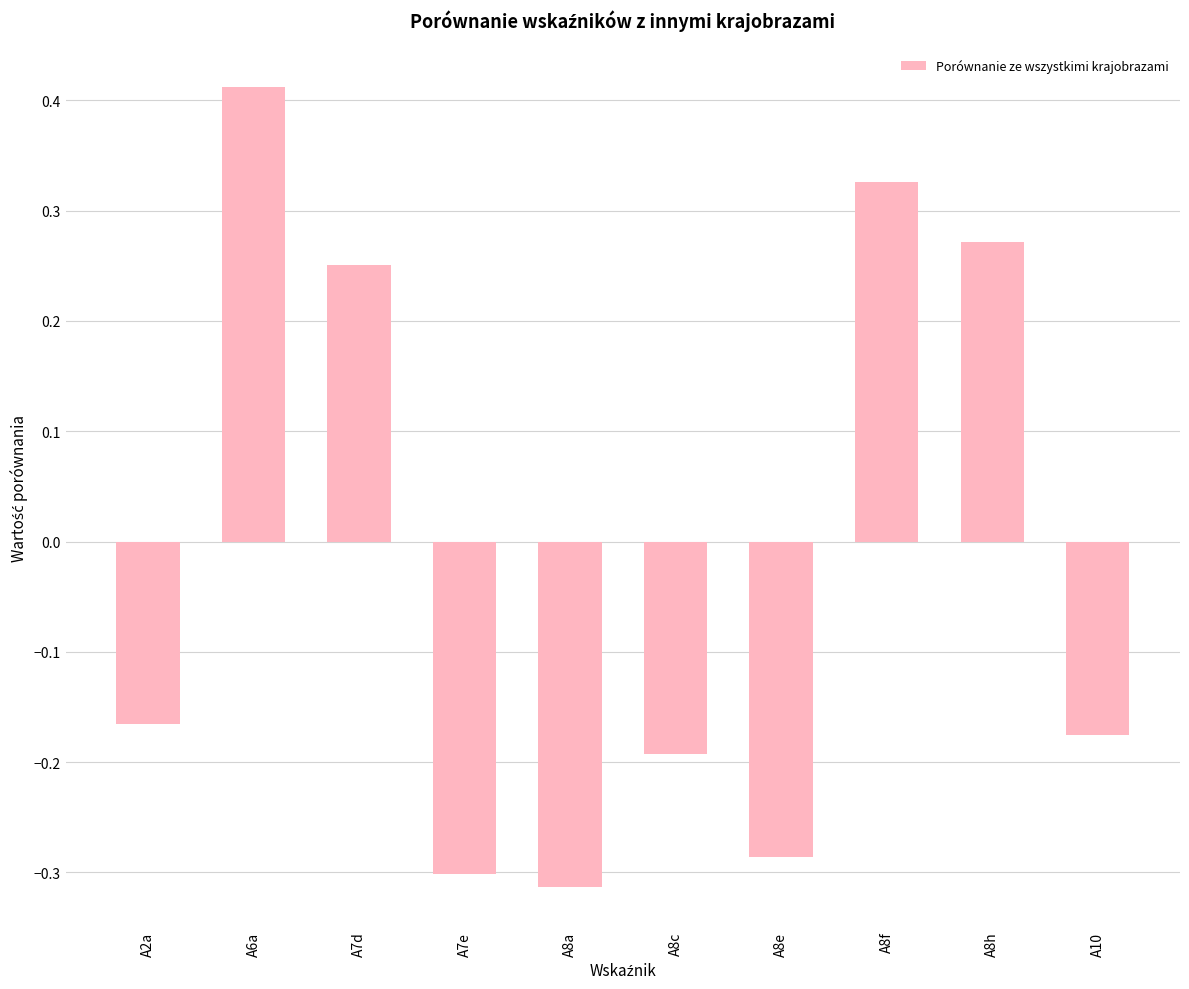

What is the label of the 5th bar from the left?

A8a